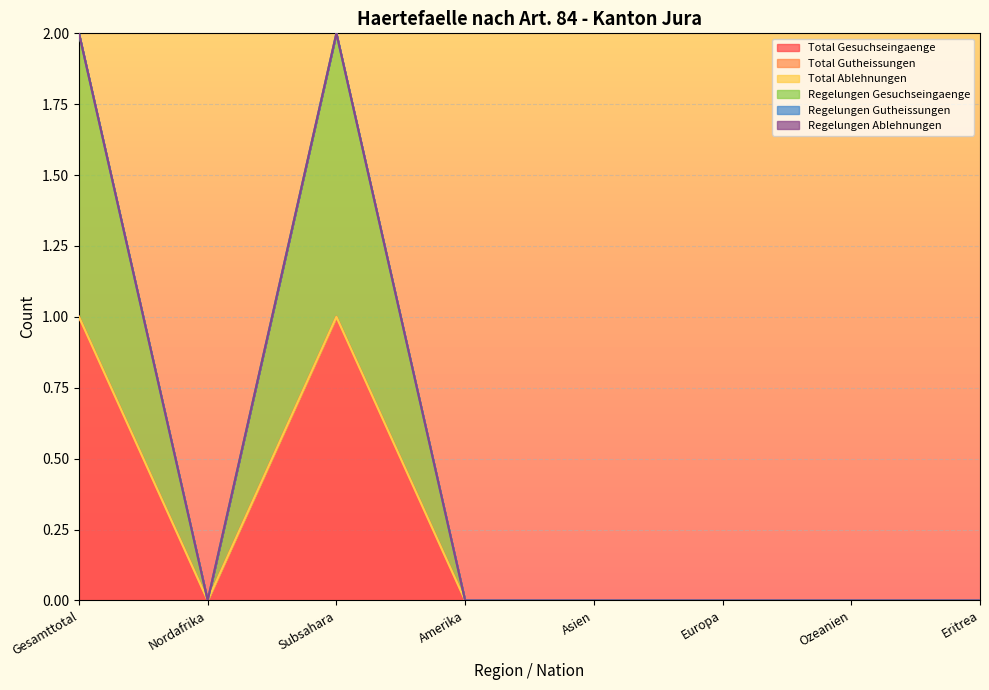

The value of Regelungen Gesuchseingaenge at Ozeanien is 0. True or false?

True